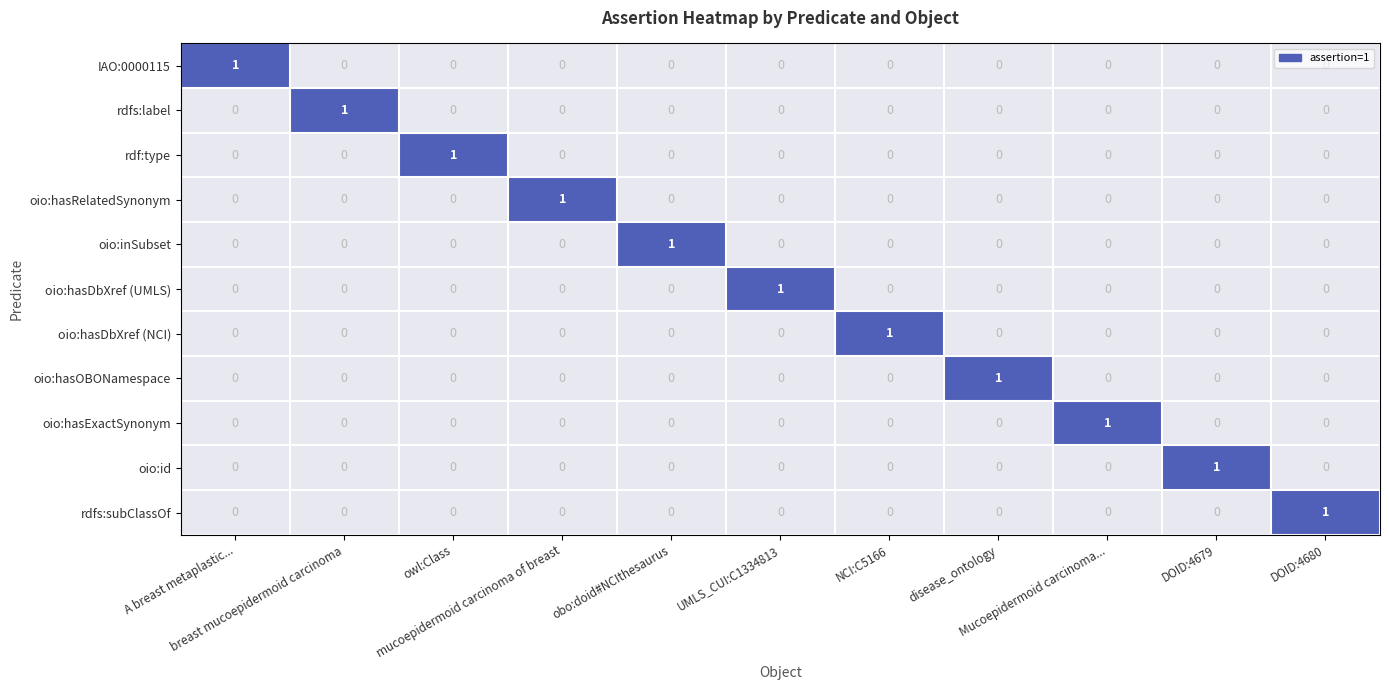

Which series has the largest range (max minus min)?

IAO:0000115